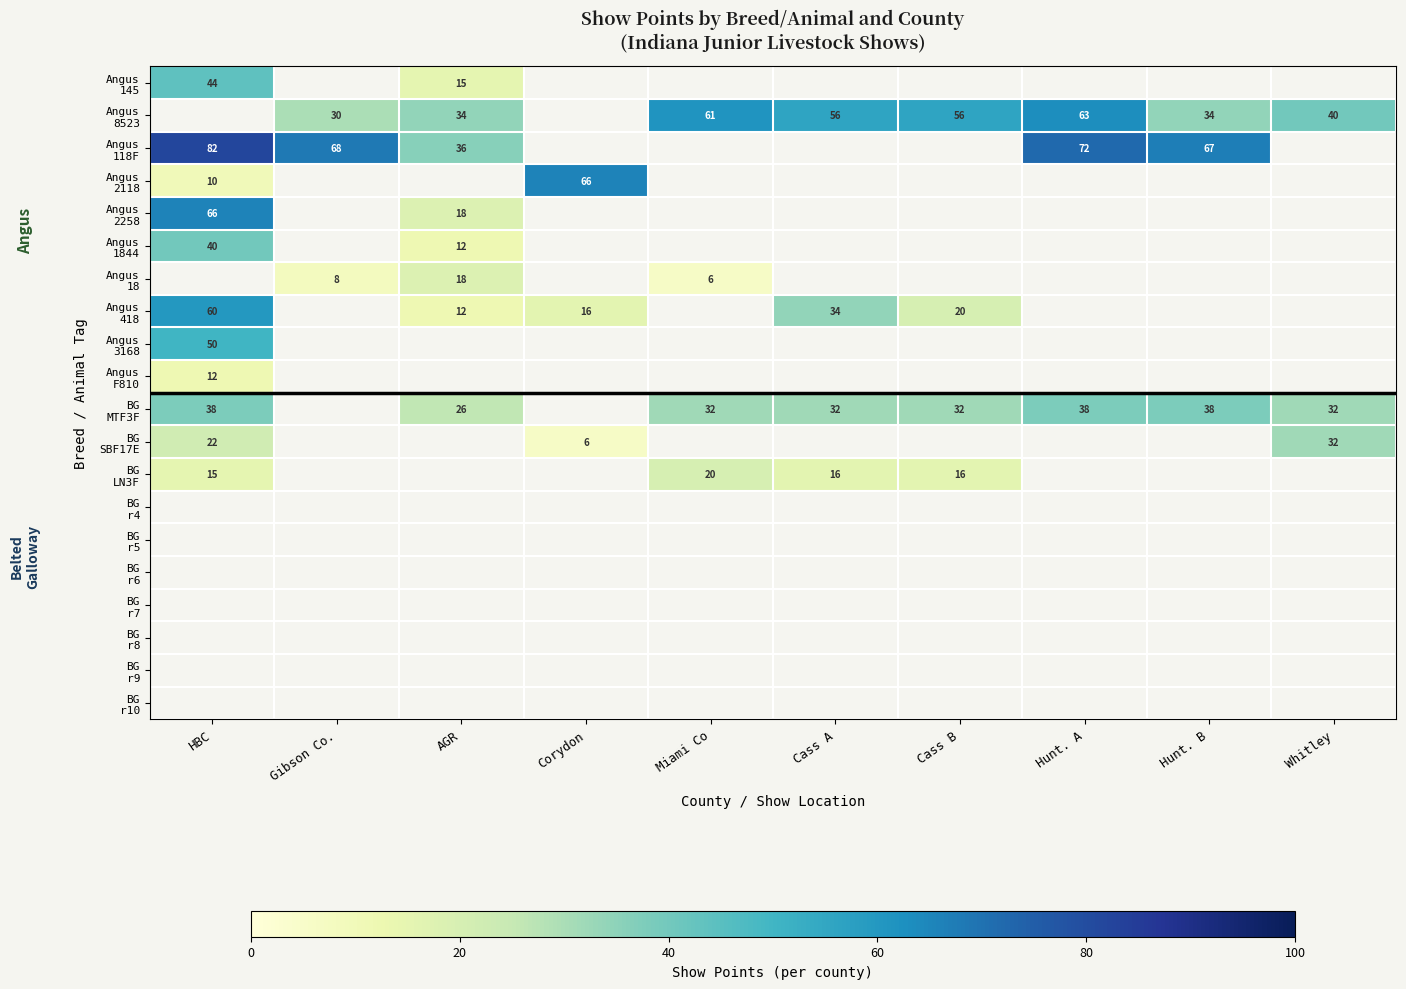

How many series are shown in this chart?

20